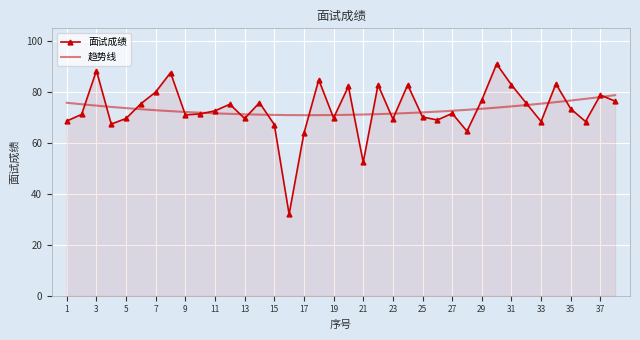

At which label is the value closest to 61?

17